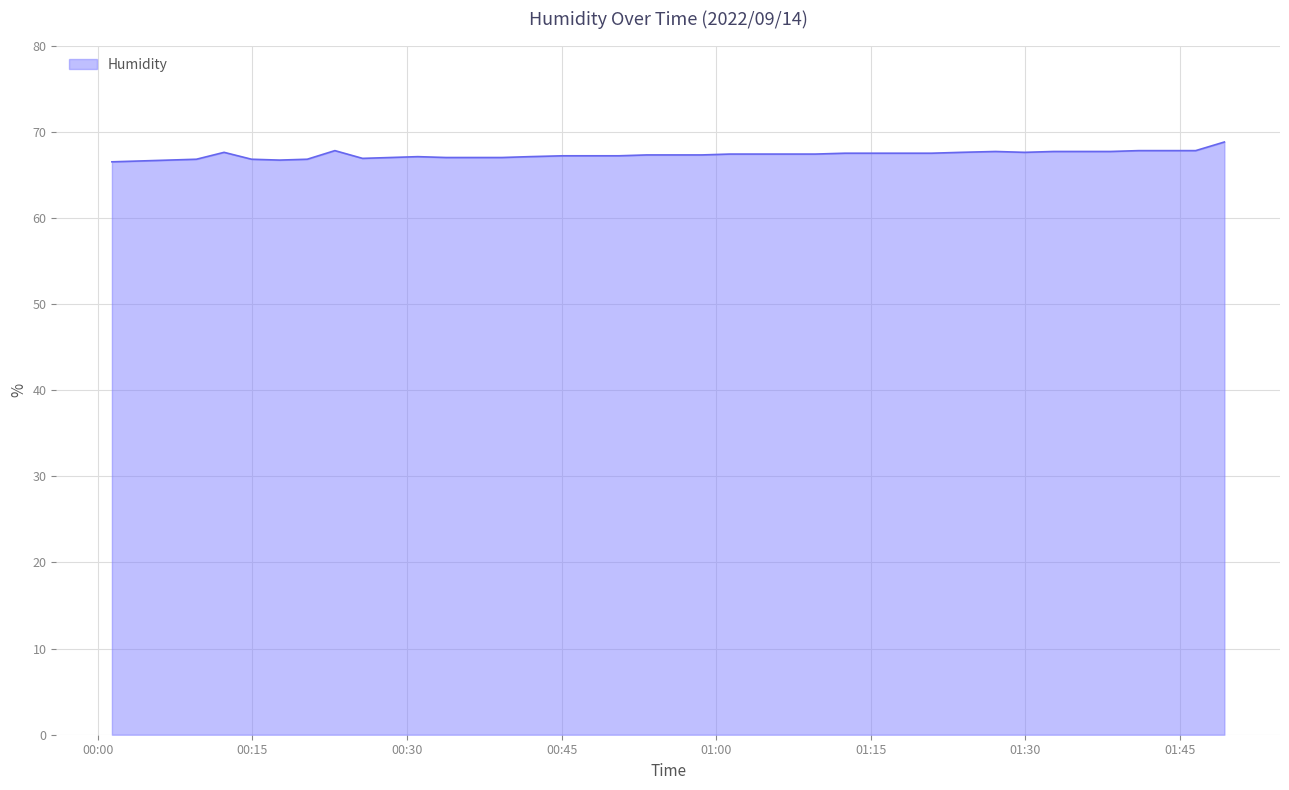

What is the greatest value displayed?

68.8